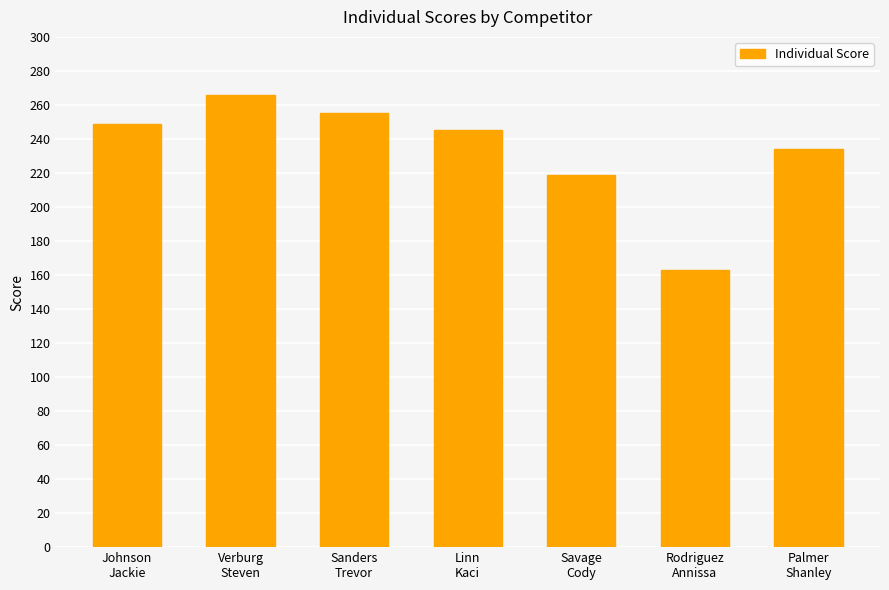

The chart shows a value of 412 at Johnson
Jackie. True or false?

False